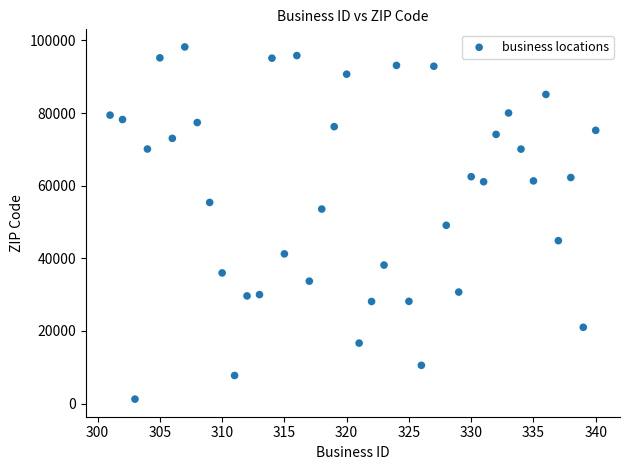

What is the range of X values (max minus min)?

39